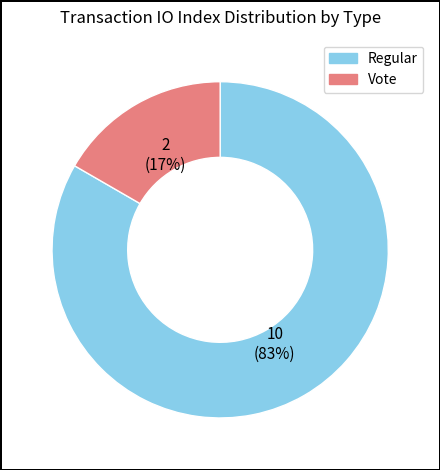

What is the majority slice?

Regular